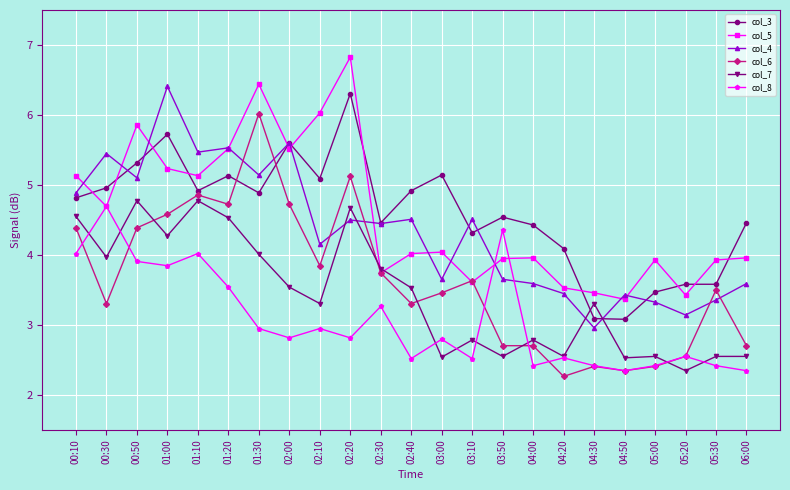

In col_7, how many points are lower than both neighbors (excluding endpoints)?

8